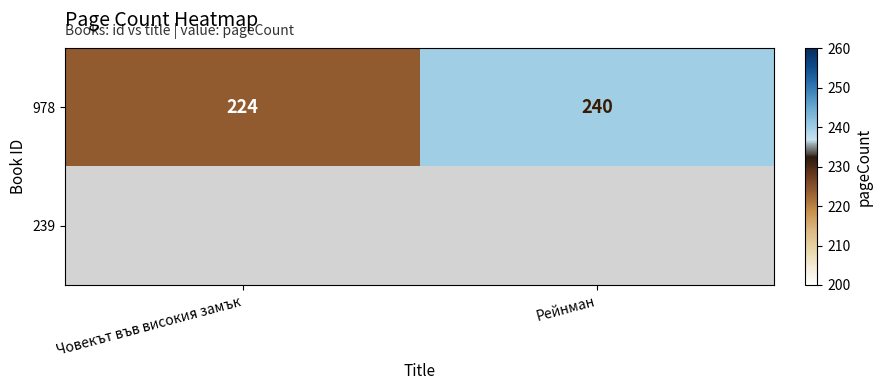

The value of 978 at Рейнман is 240. True or false?

True